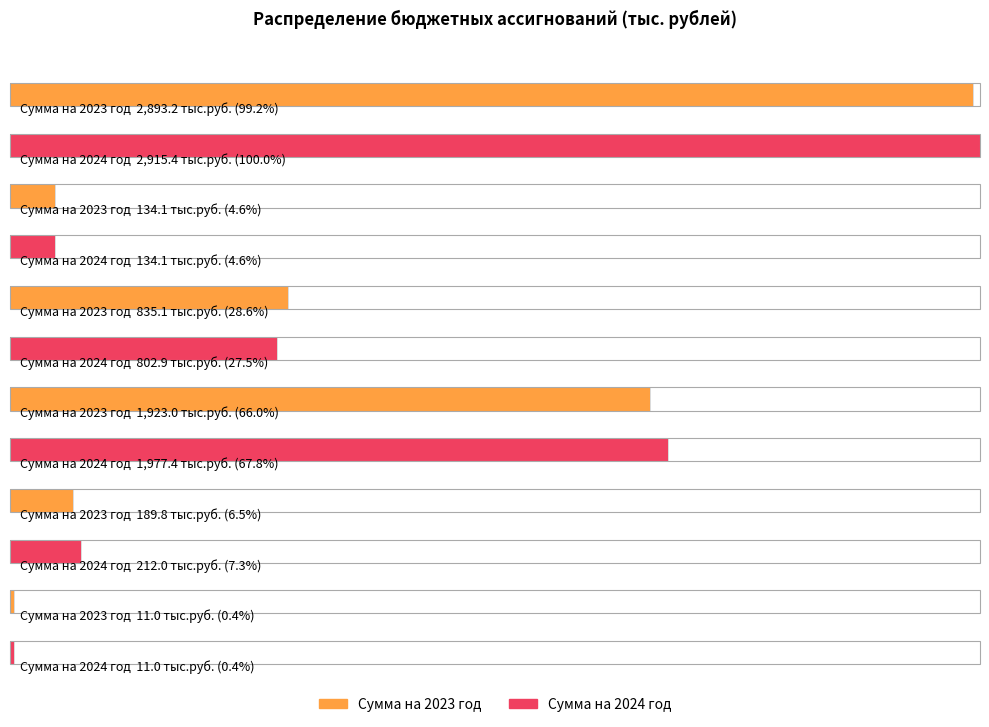

The value of Сумма на 2023 год at Председатель администрации is 835.1. True or false?

True